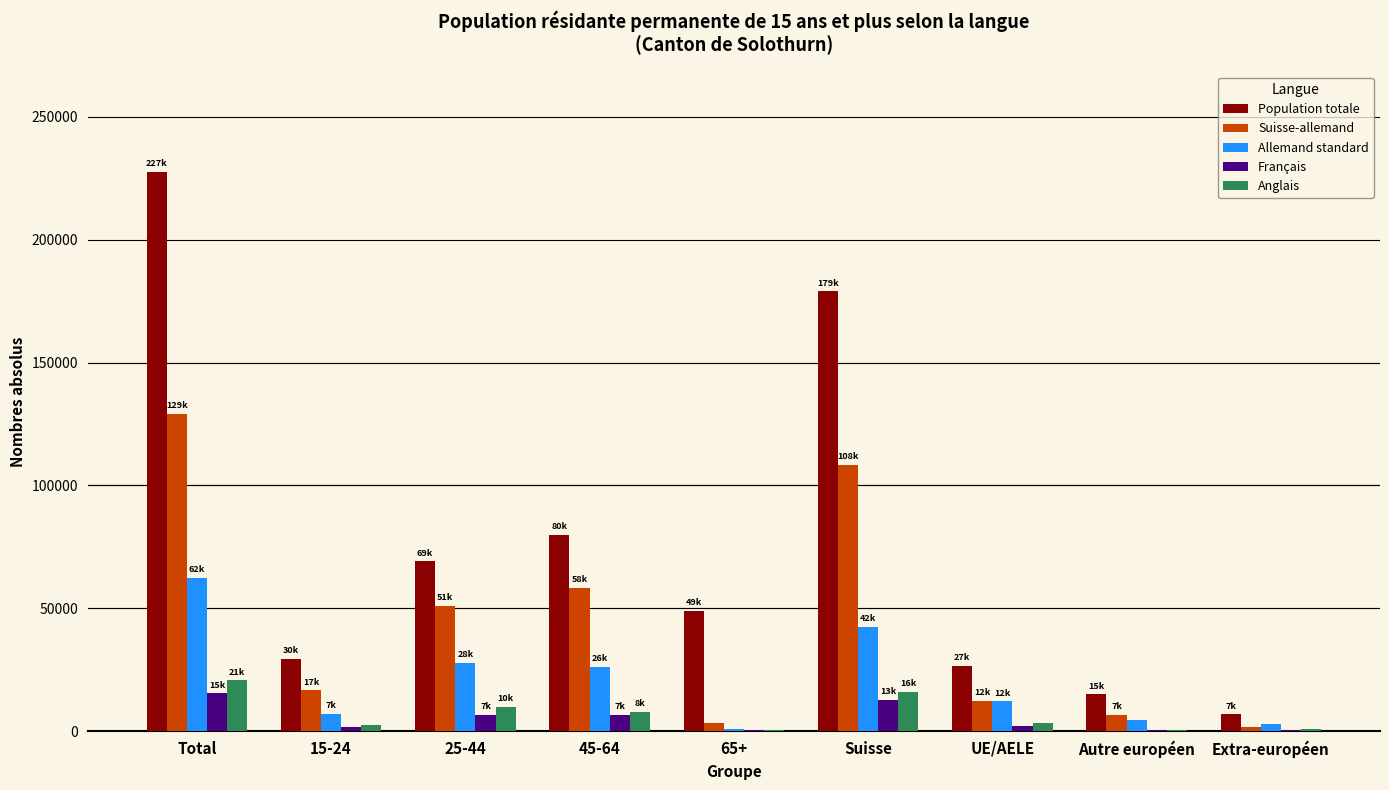

The Suisse-allemand series shows 16655 at 15-24. True or false?

True